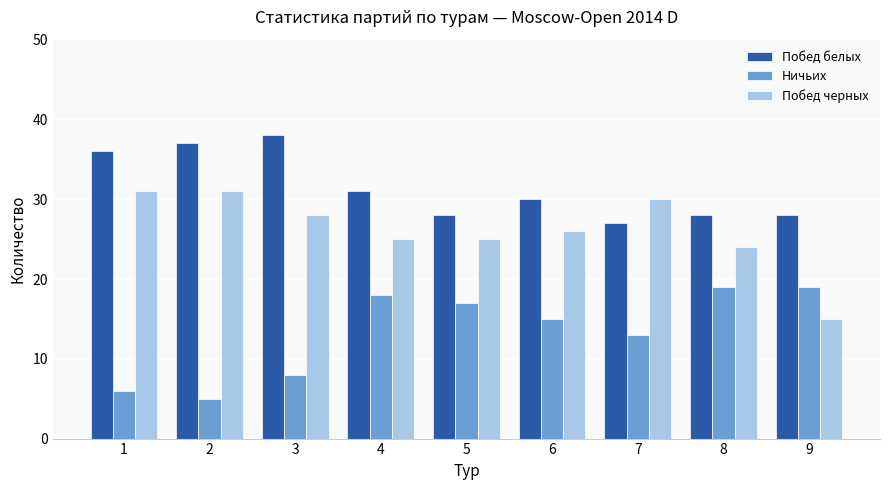

Reading left to right, list all the values displayed in this chart.

Побед белых: 36	37	38	31	28	30	27	28	28
Ничьих: 6	5	8	18	17	15	13	19	19
Побед черных: 31	31	28	25	25	26	30	24	15